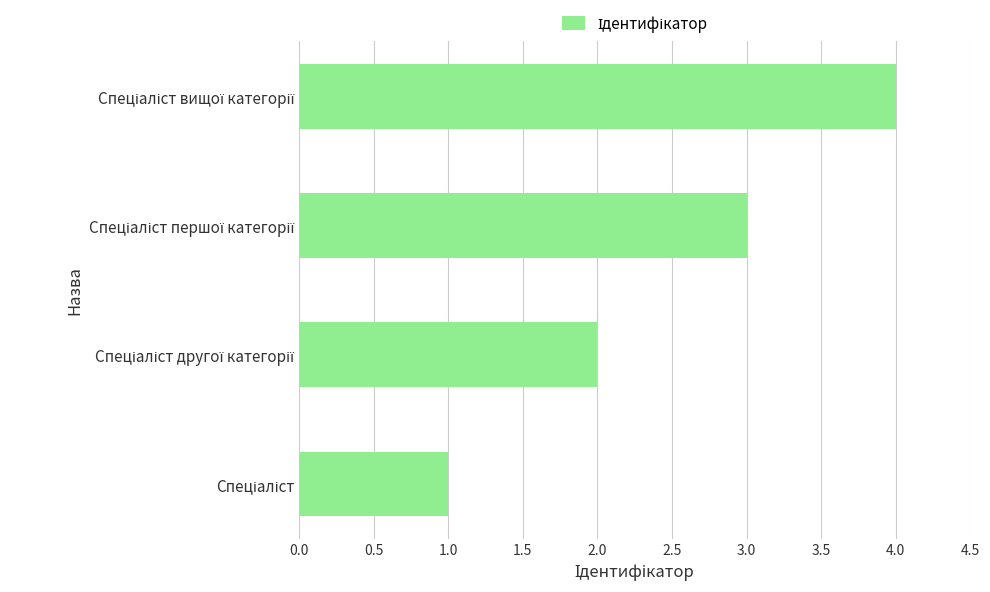

What is the difference between the maximum and minimum values?

3